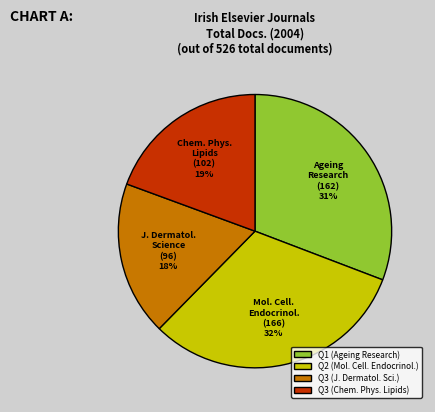

Does any single category account for the majority?

No